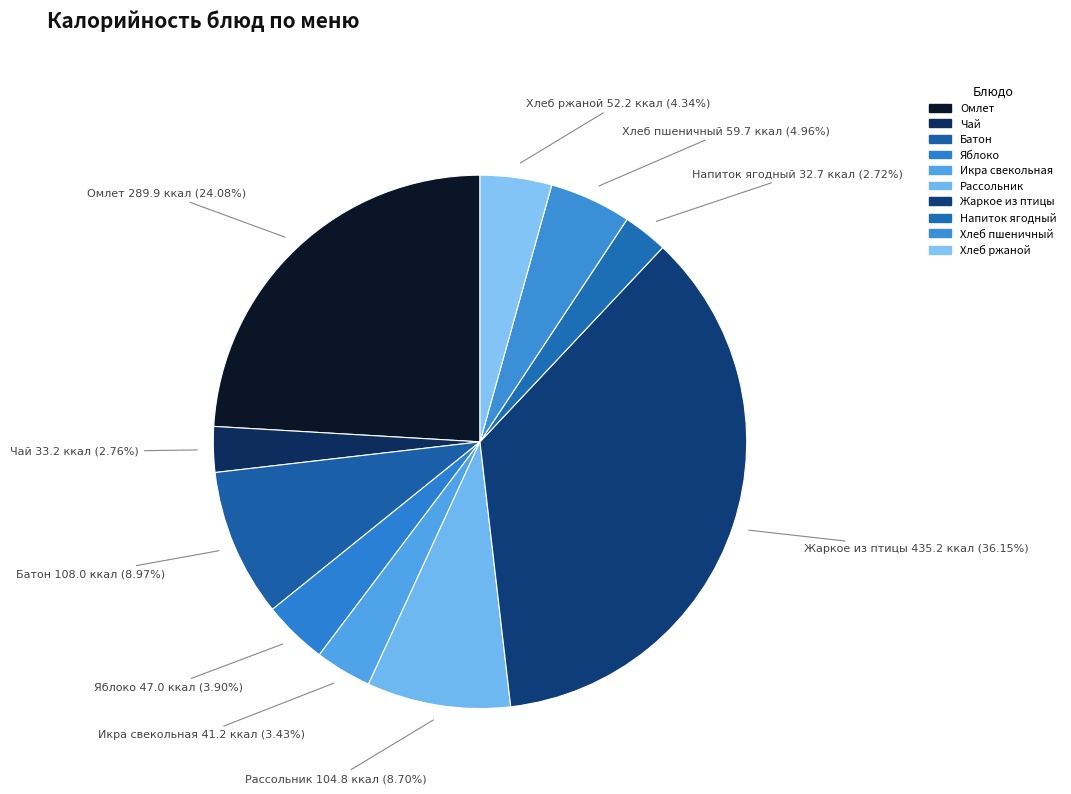

How many slices are in this pie chart?

10